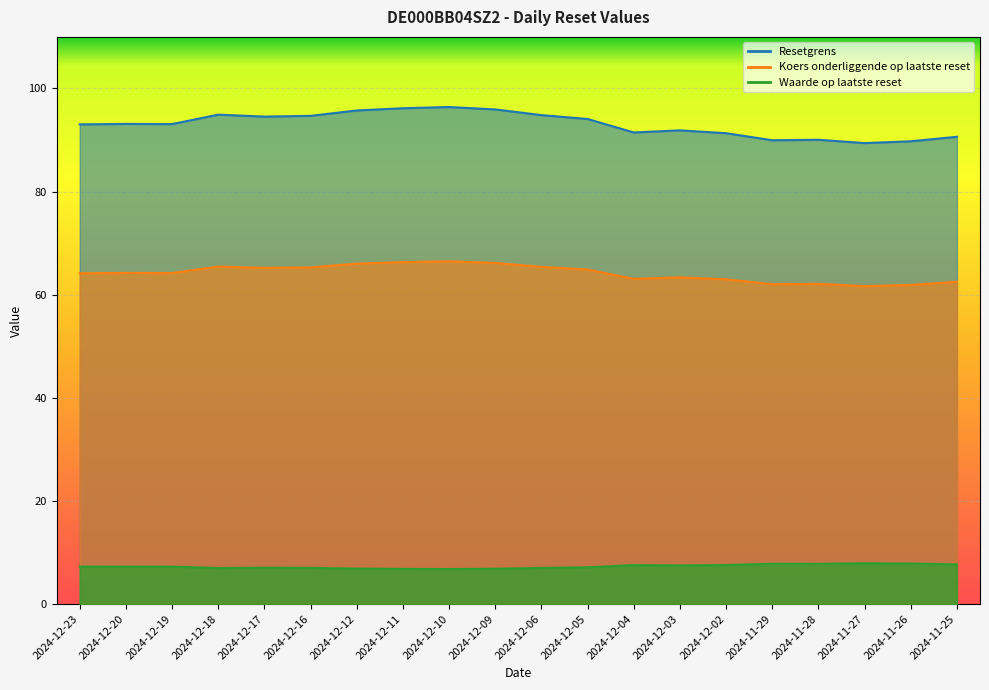

True or false: Waarde op laatste reset and Koers onderliggende op laatste reset intersect in this chart.

False